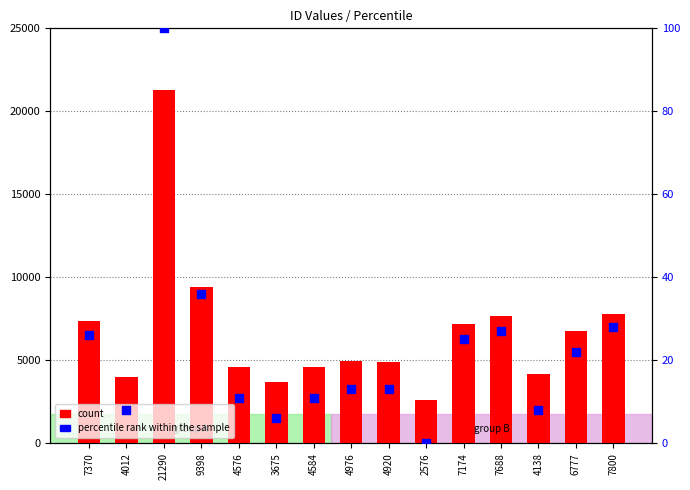

Which series reaches the minimum Y coordinate?

percentile rank within the sample